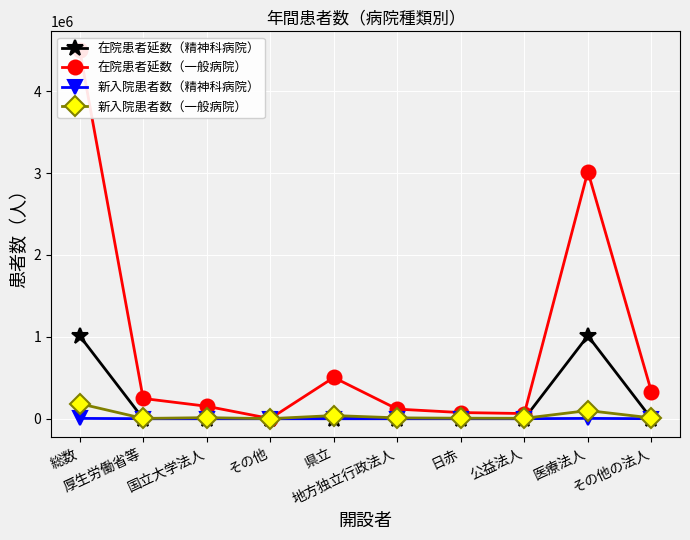

Which category has the highest value in the 新入院患者数（一般病院） series?

総数